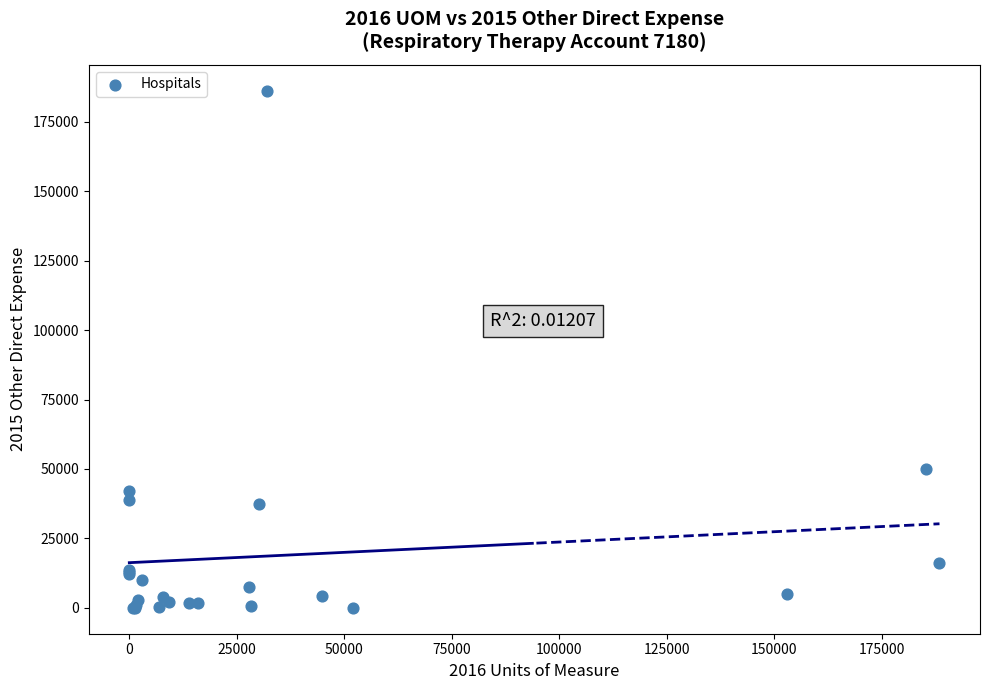

What Y value in the scatter plot is closest to 93094?

49825